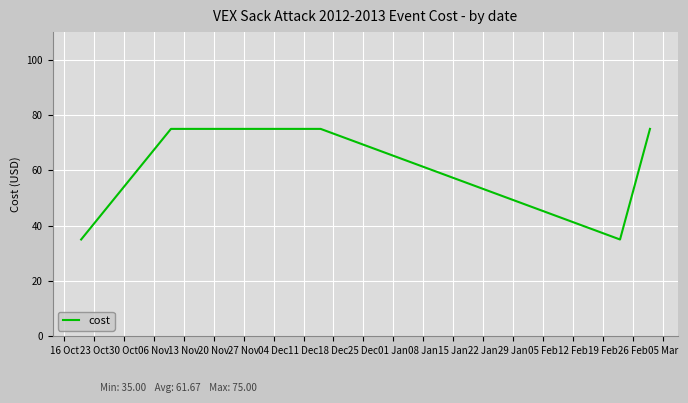

What is the sum of all values?

370